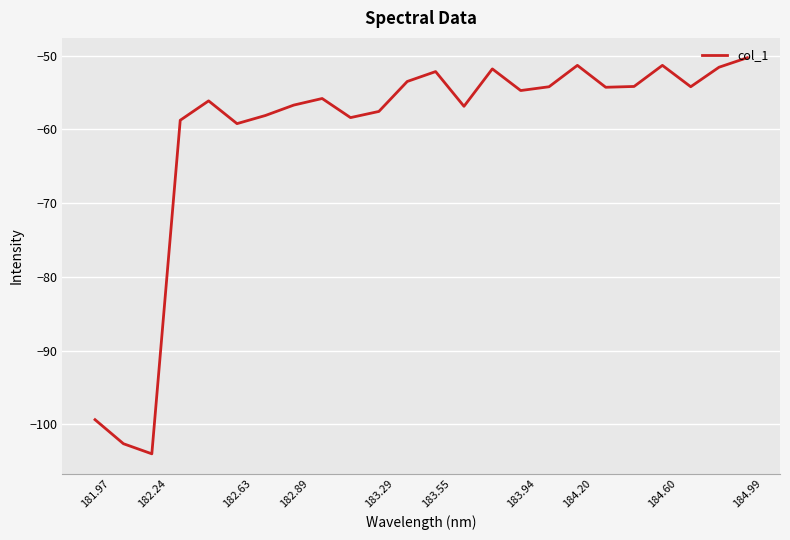

What is the maximum value shown in the chart?

-50.3